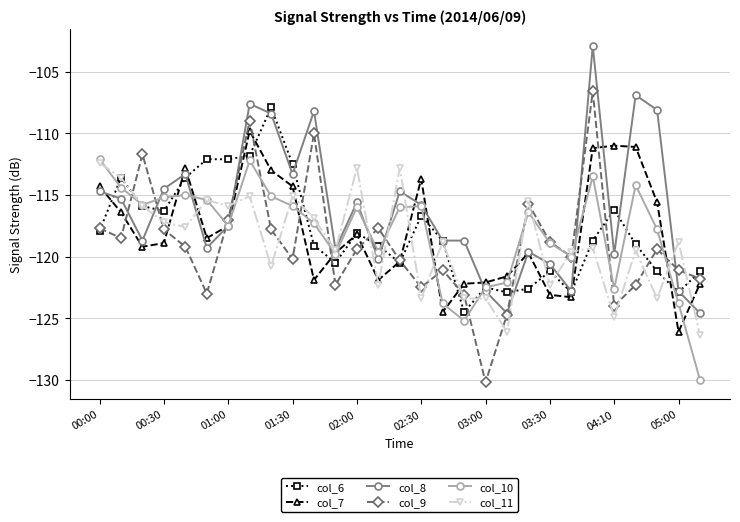

What is the value of the col_8 point at the 29th from the left?

-124.6